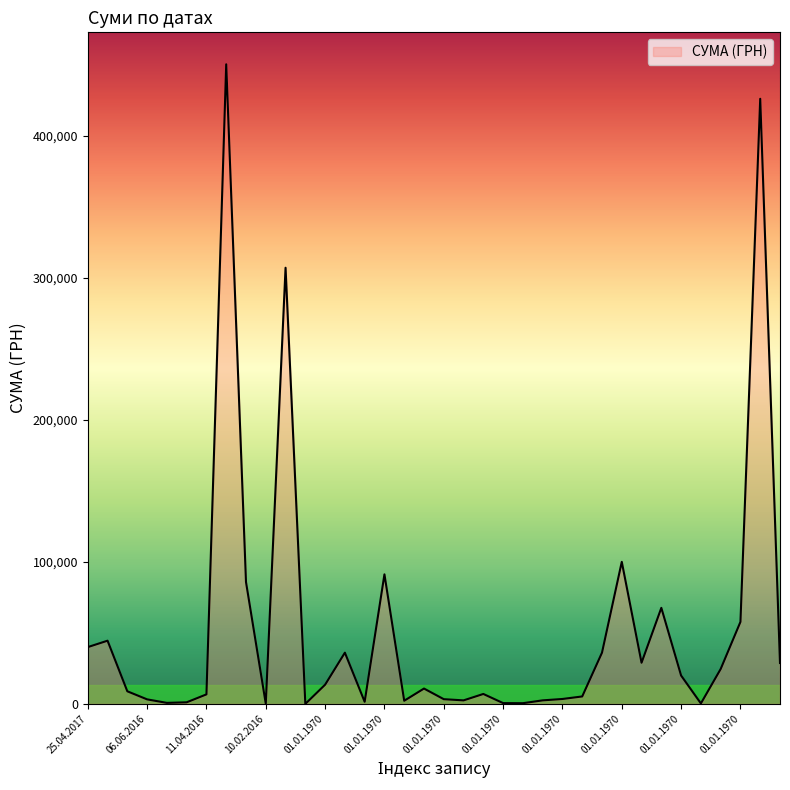

What is the maximum value shown in the chart?

450188.8